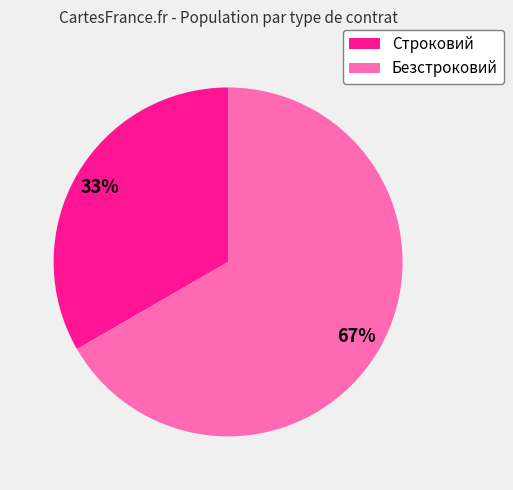

To the nearest percent, what percentage of the pie is Безстроковий?

67%